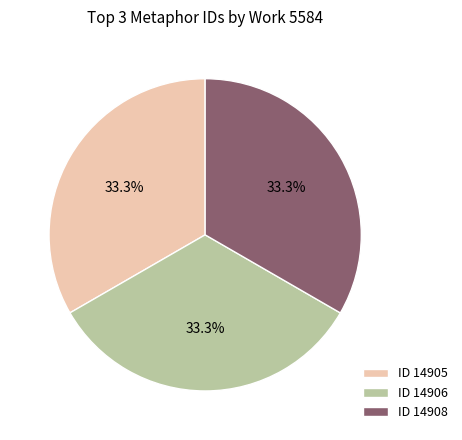

What percentage is NOT represented by ID 14906?

66.7%